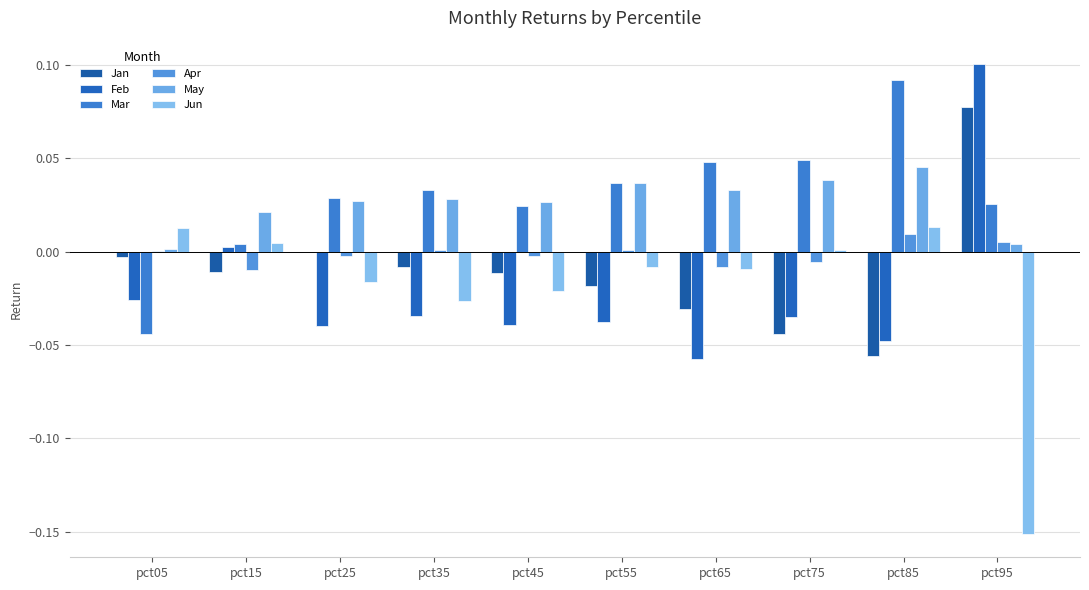

Does the chart contain stacked bars?

No